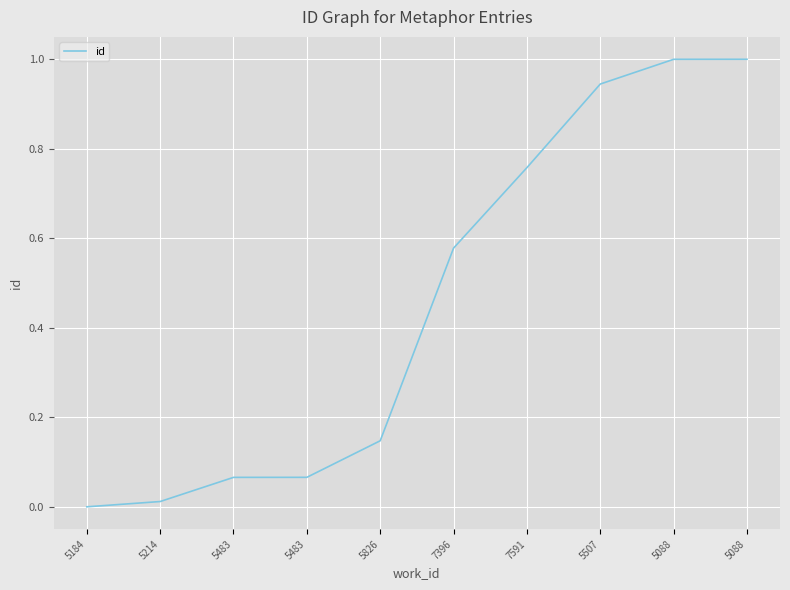

At which category does the chart reach its minimum across all series?

5184